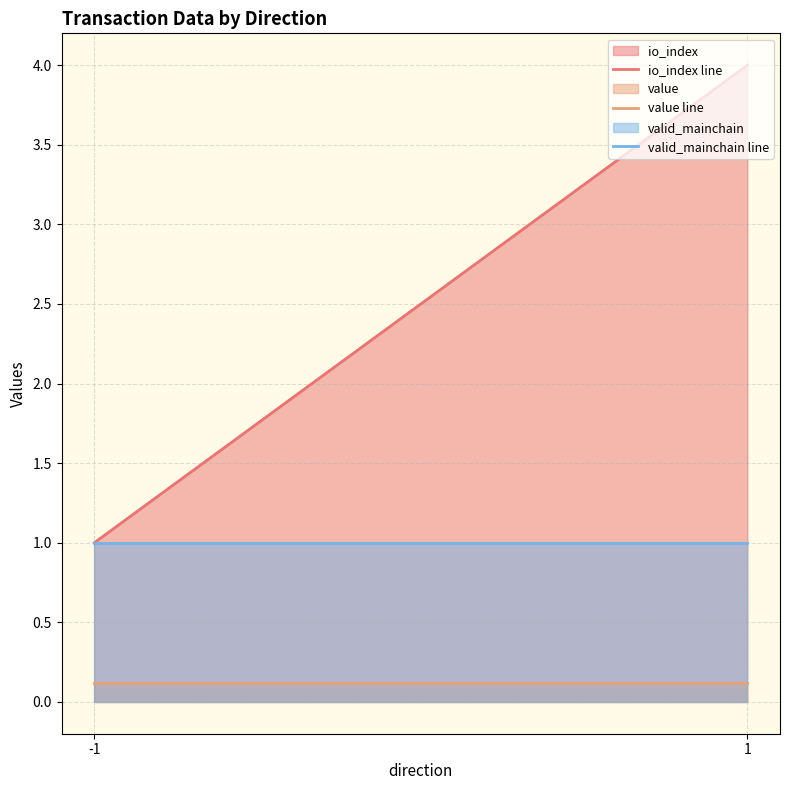

Reading left to right, extract all data points from this chart.

io_index line: 1.0	4.0
value line: 0.1	0.1
valid_mainchain line: 1.0	1.0